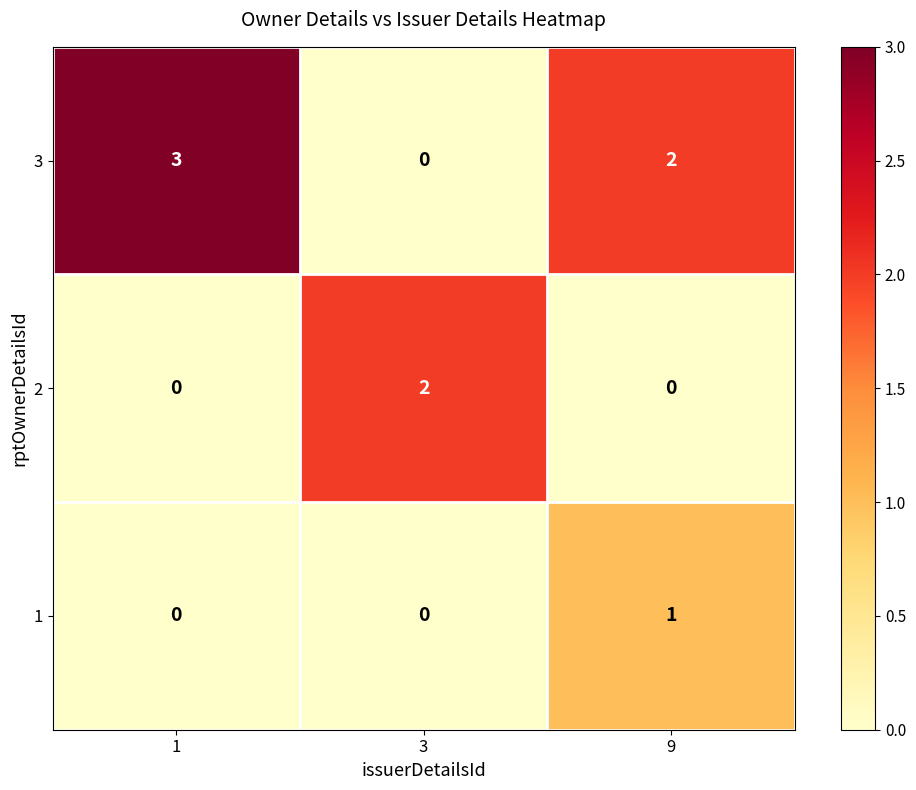

Which series has the widest spread of values?

3